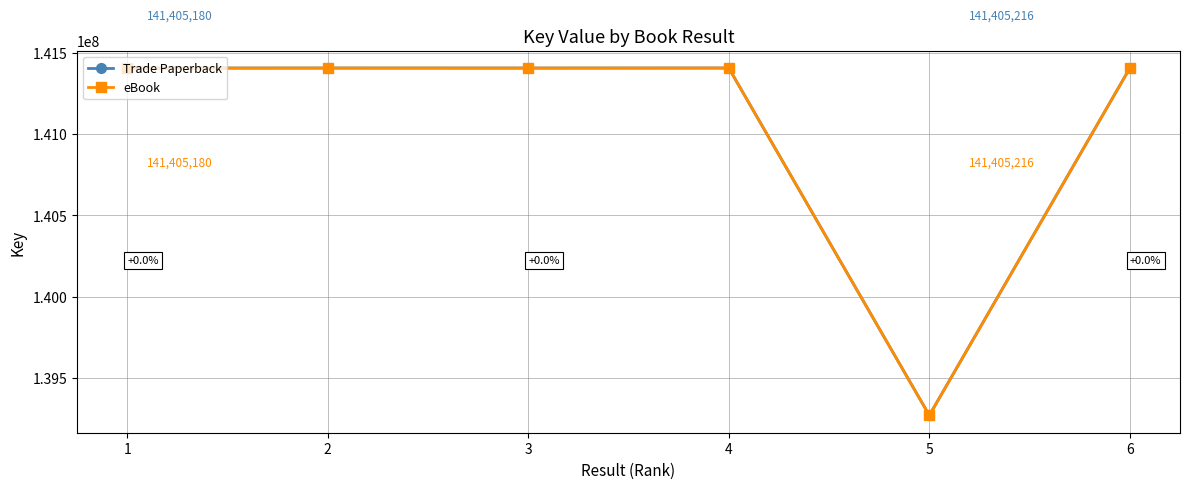

What is the difference between the eBook values at 5 and 2?

2133737